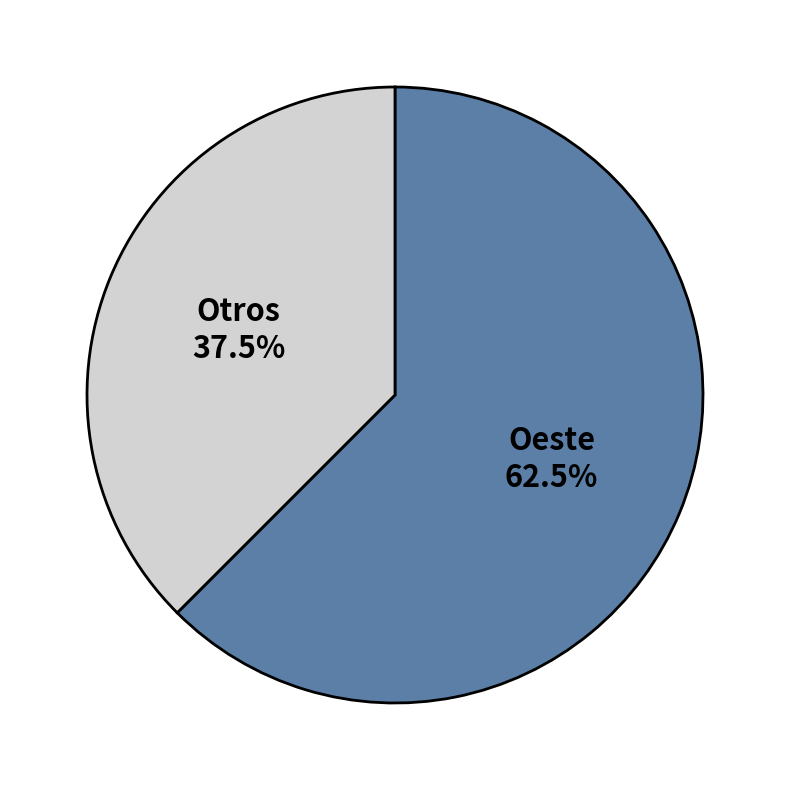

What is the smallest slice in the pie chart?

Otros